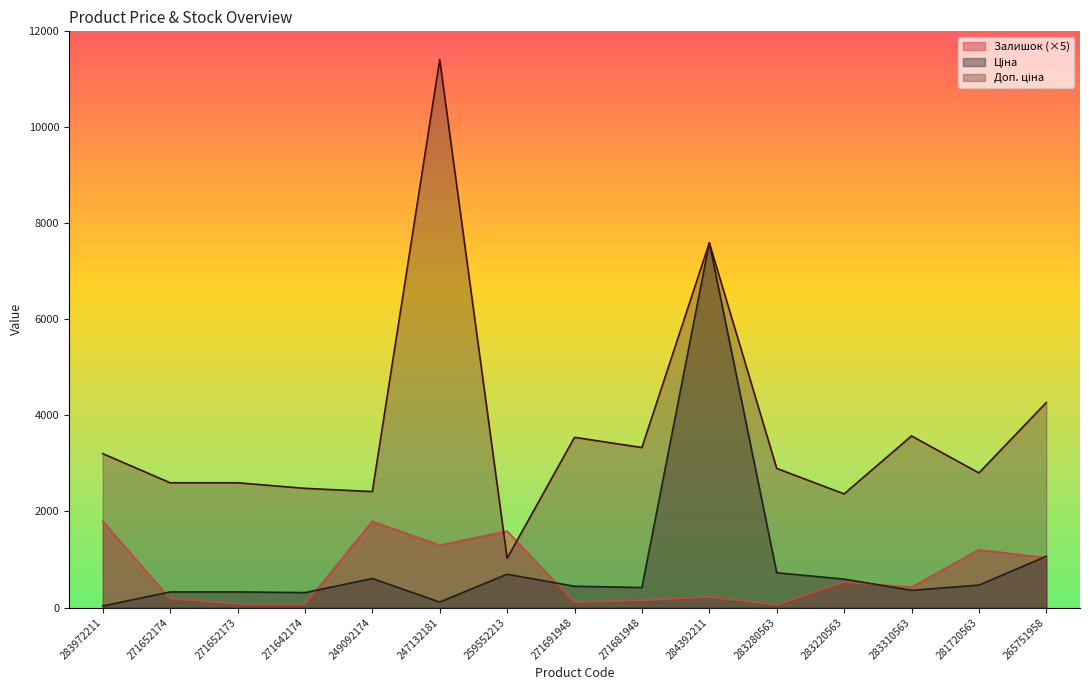

The Доп. ціна series shows 1556.0 at 259552213. True or false?

False